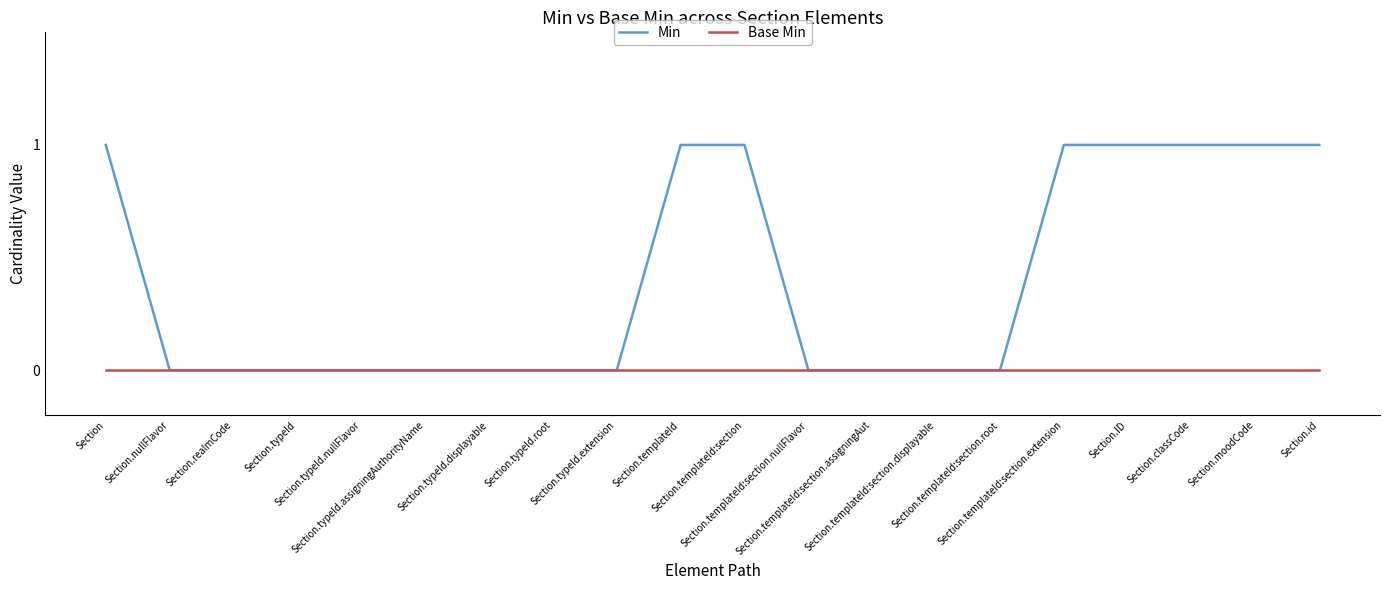

Rank the series by their average value, from highest to lowest.

Min, Base Min